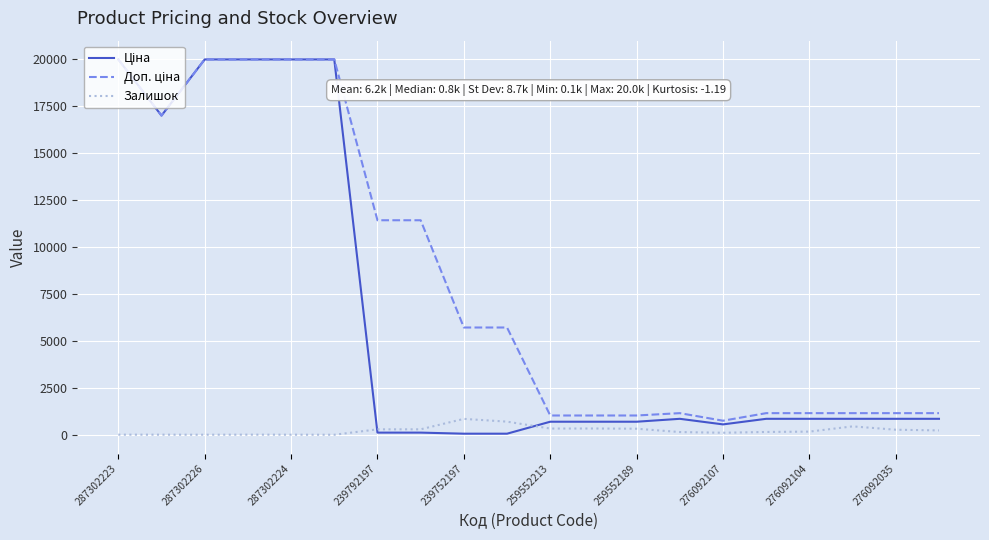

What is the maximum value shown in the chart?

19964.2